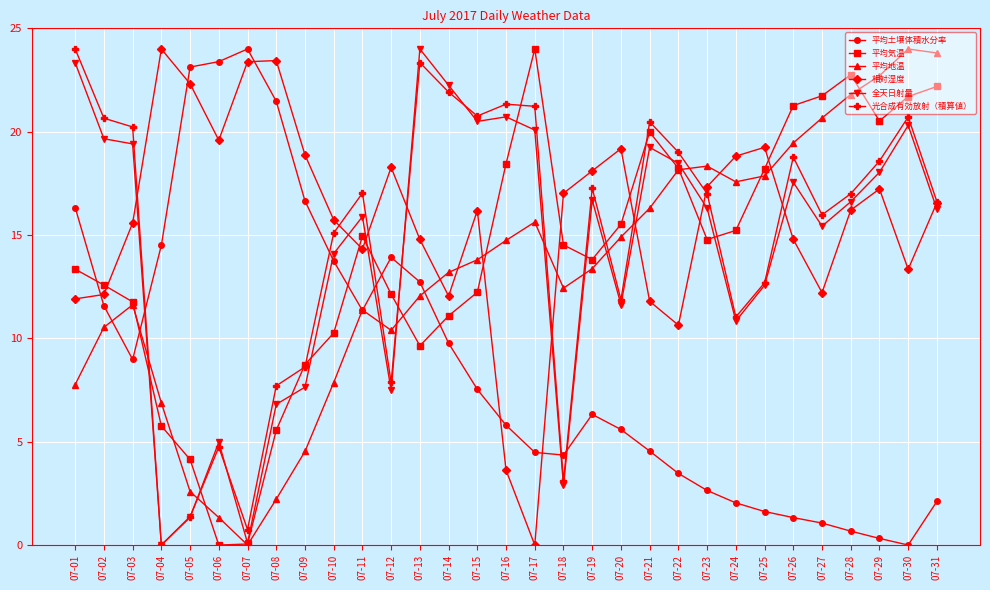

What is the total value across all series at 07-22?

88.0